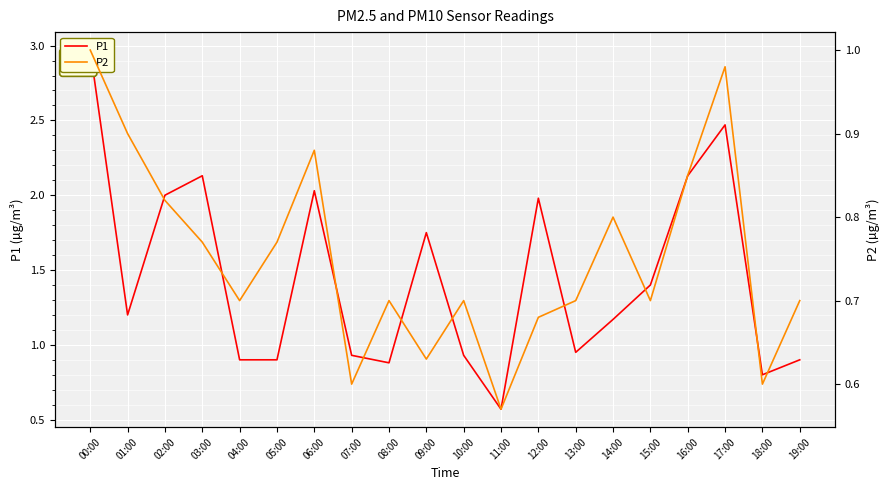

True or false: P1 and P2 intersect in this chart.

False